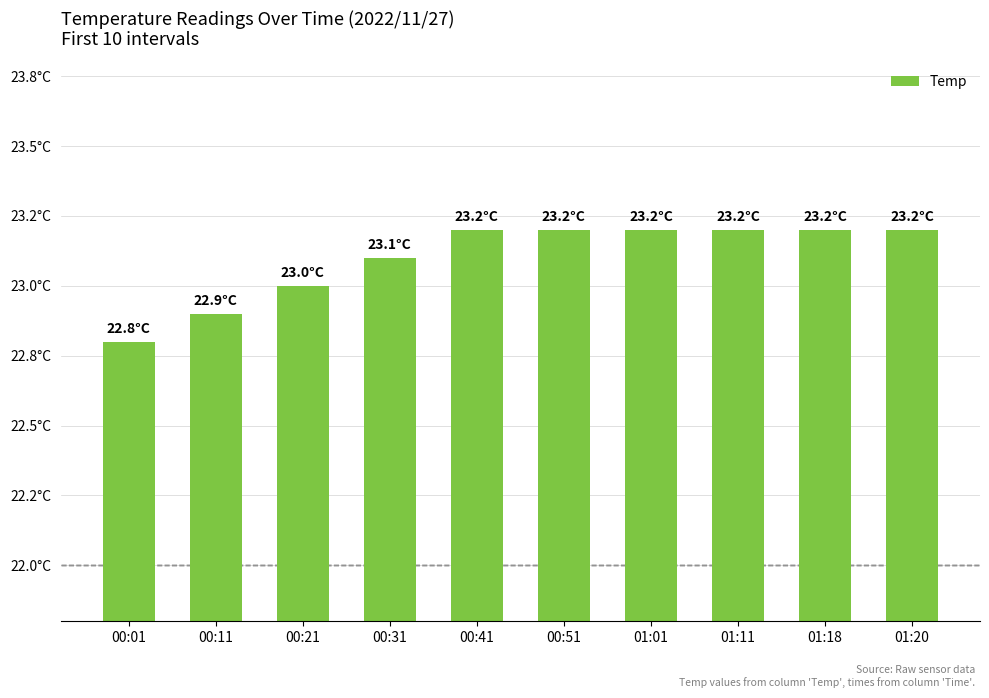

List the labels in order of value, smallest first.

00:01, 00:11, 00:21, 00:31, 00:41, 00:51, 01:01, 01:11, 01:18, 01:20